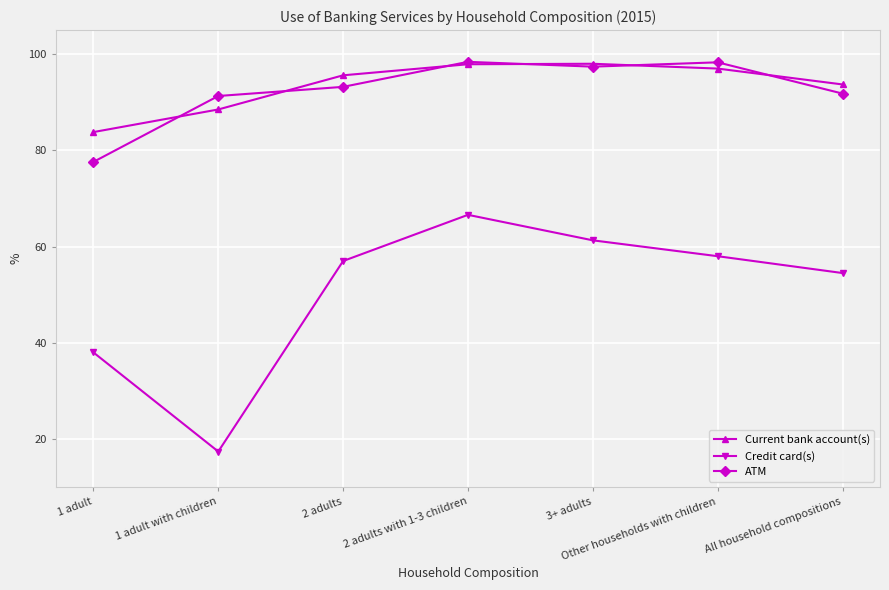

What is the average value of the Current bank account(s) series?

93.5